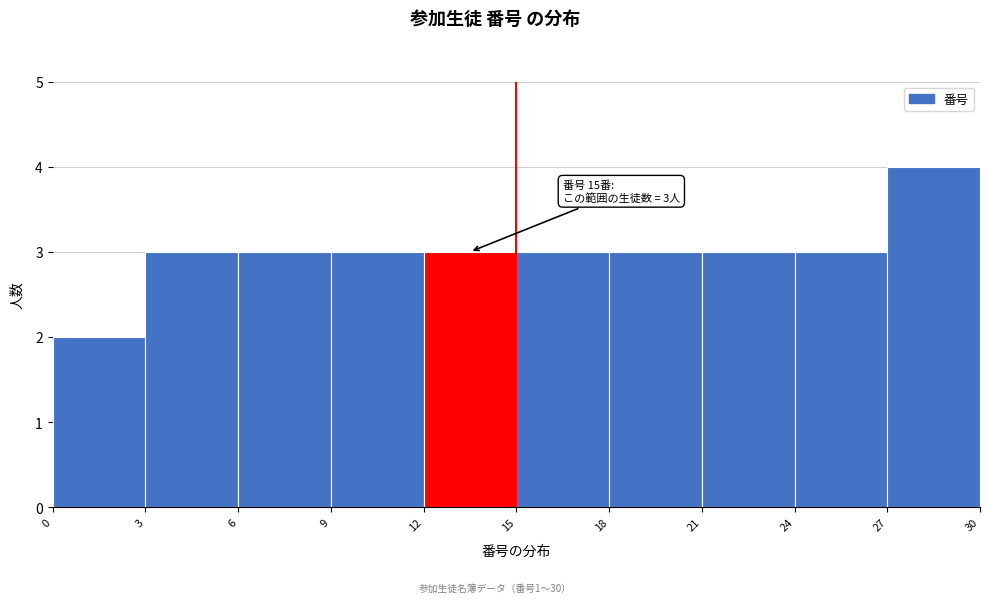

Over which range of the x-axis is the bar tallest?

27 to 30